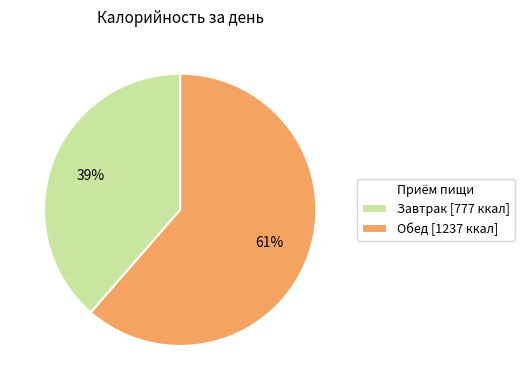

To the nearest percent, what percentage of the pie is Завтрак?

39%